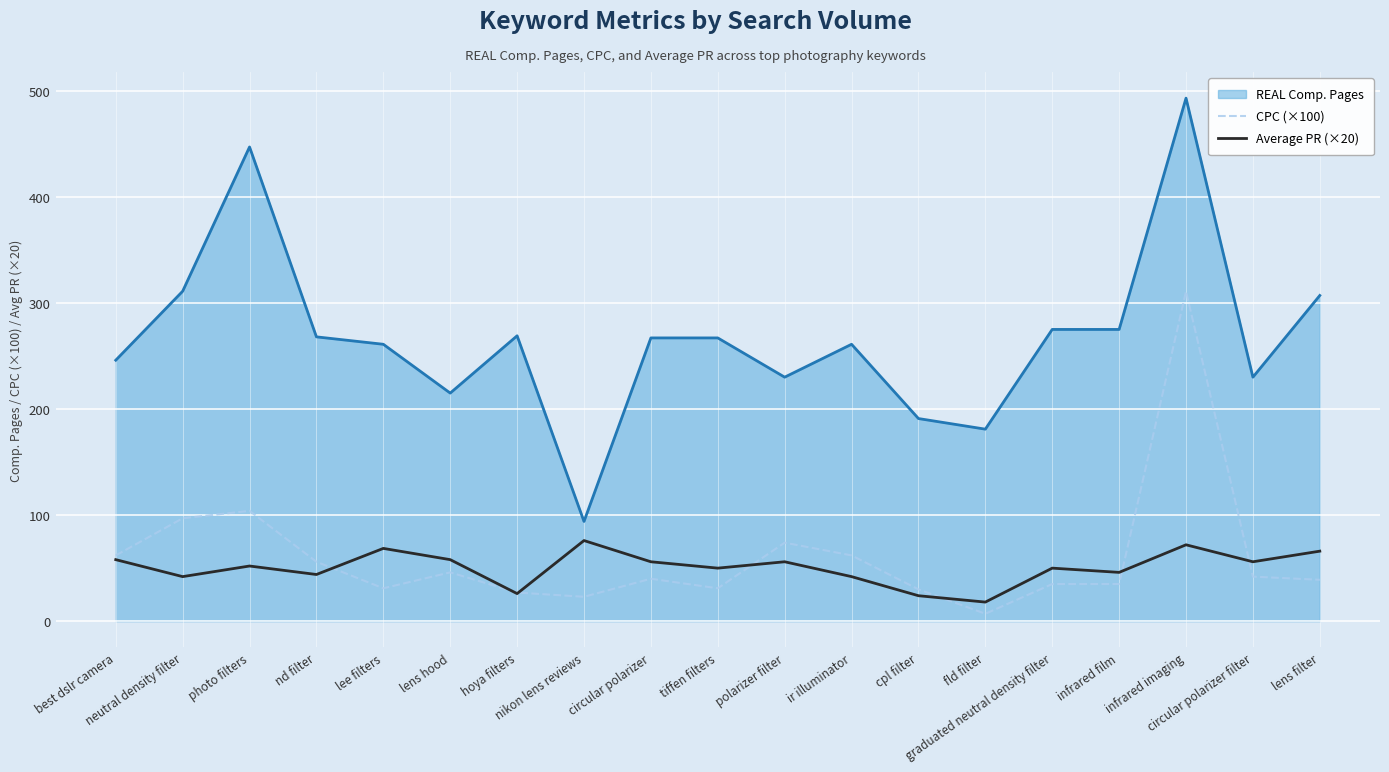

What position from the left is graduated neutral density filter?

15